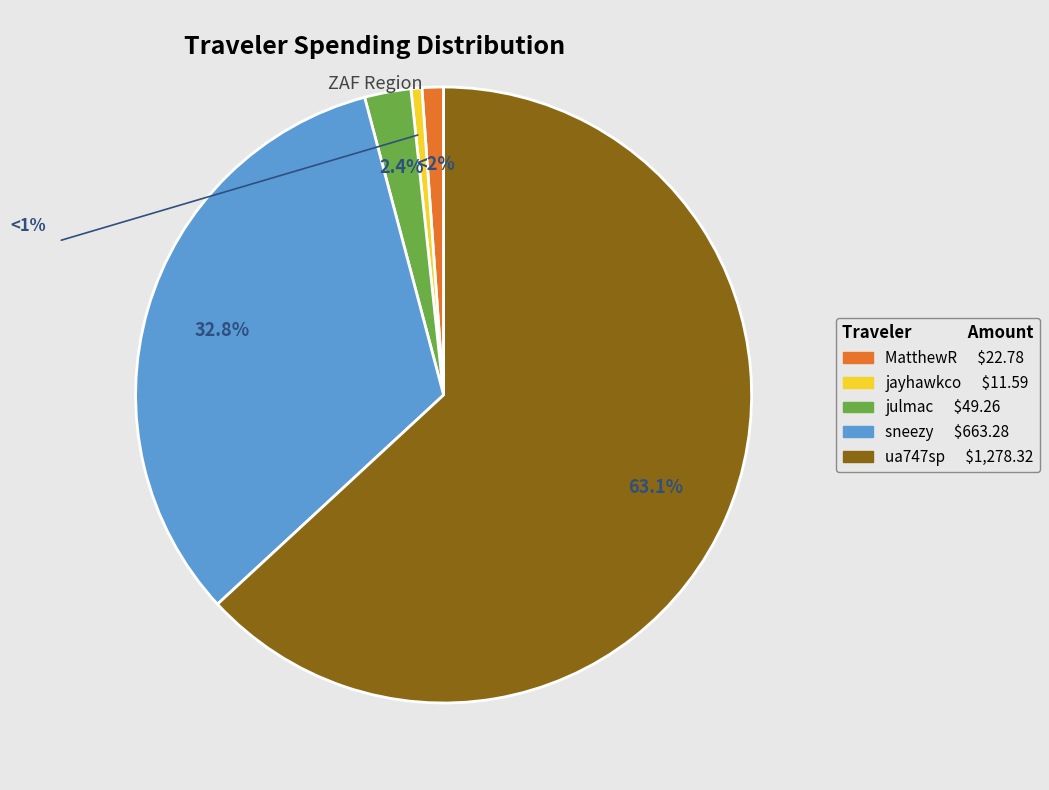

Is the sum of jayhawkco and sneezy greater than half?

No